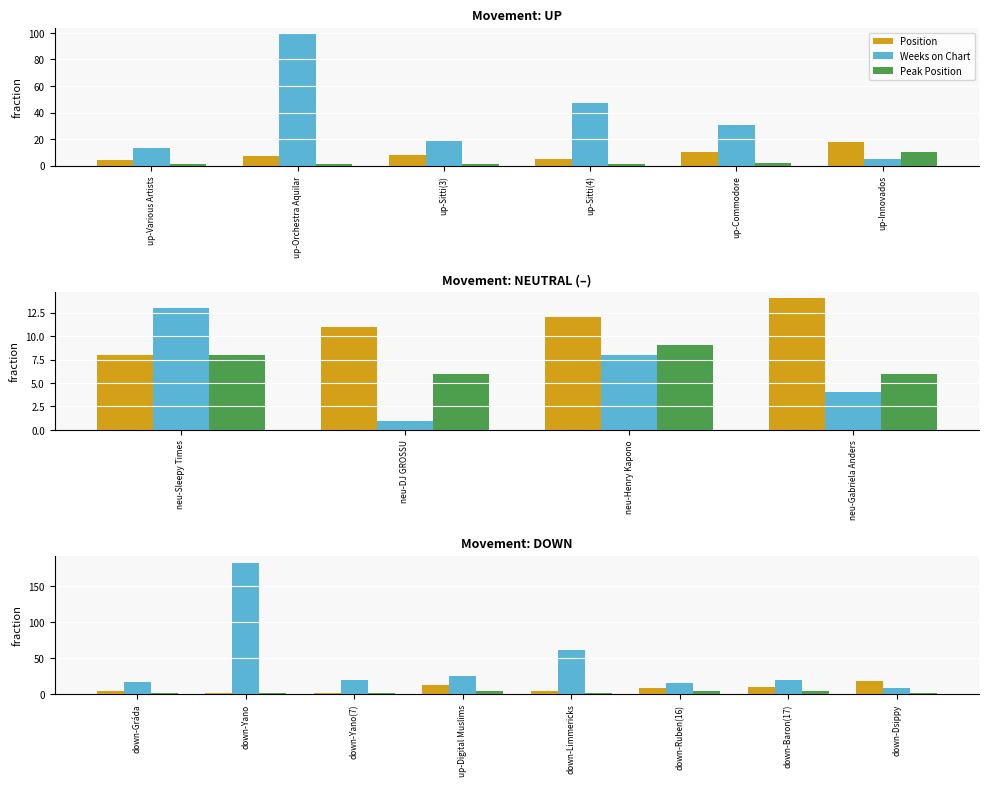

What is the label of the 6th bar from the left?

down-Ruben(16)